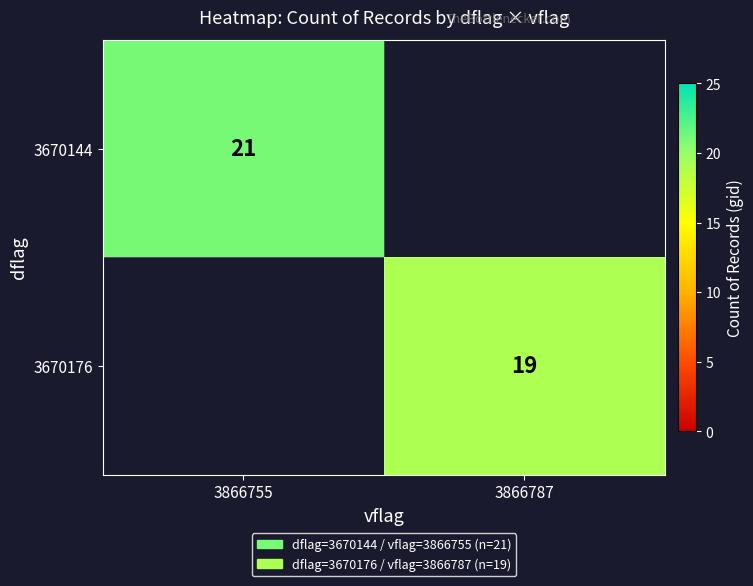

Which label corresponds to the smallest value in the chart?

3866787